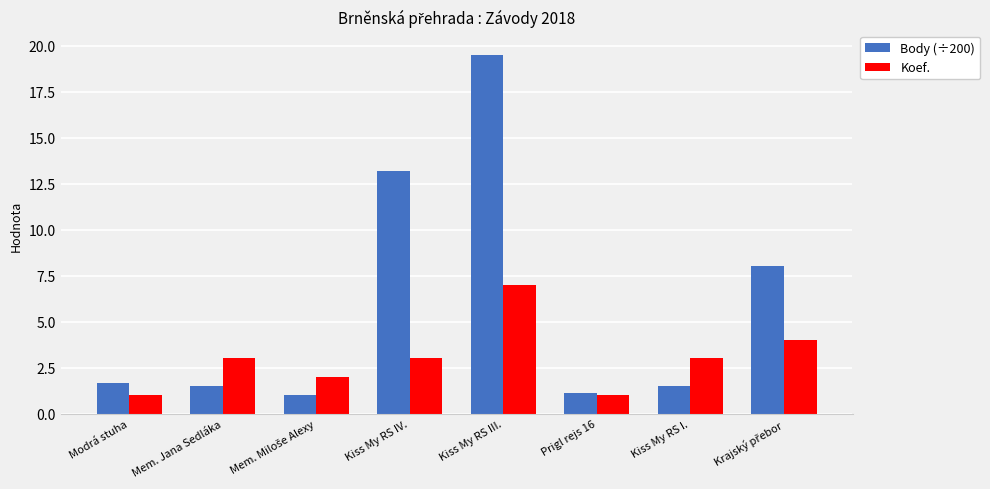

Which series changed the most between Kiss My RS III. and Kiss My RS I.?

Body (÷200)